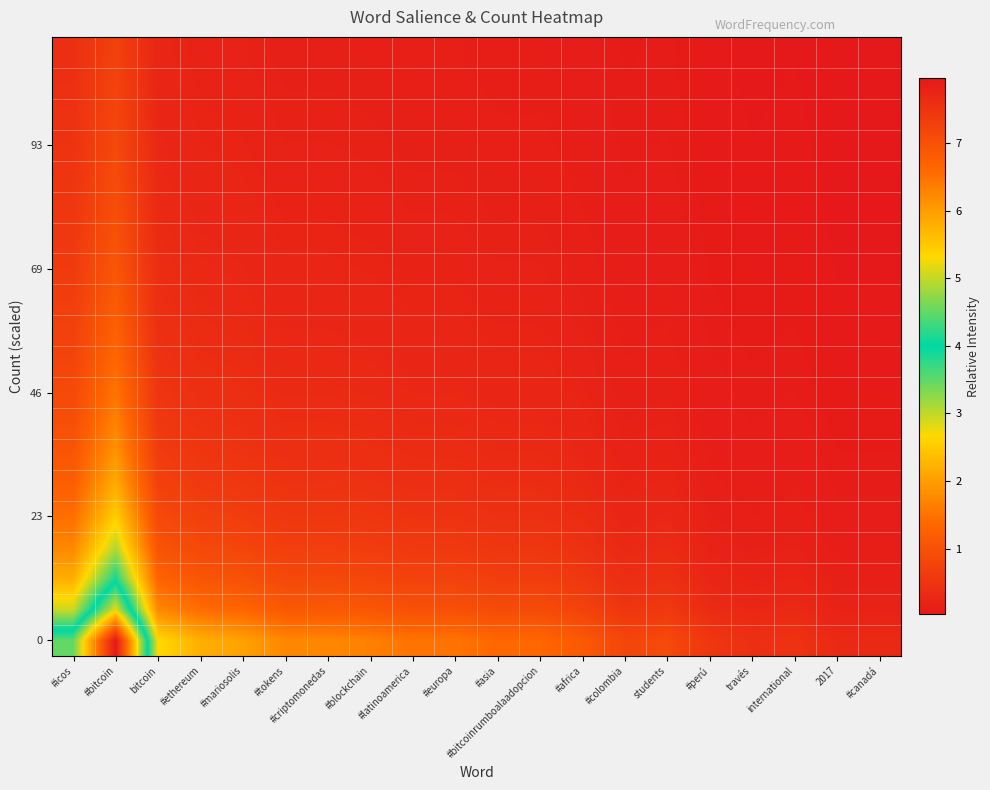

Which has a higher value, #criptomonedas or #icos?

#icos